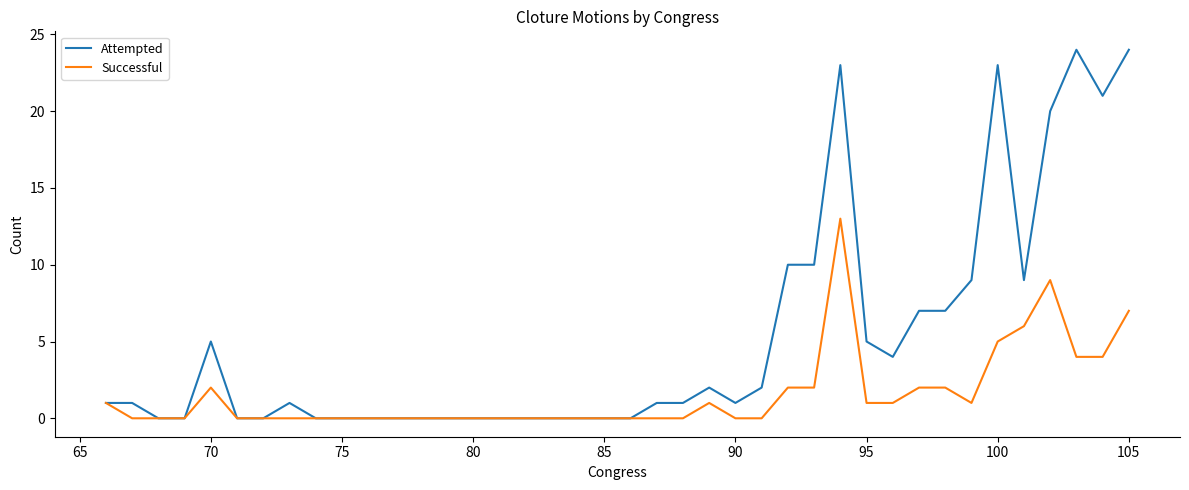

Rank the series by their maximum value, from highest to lowest.

Attempted, Successful